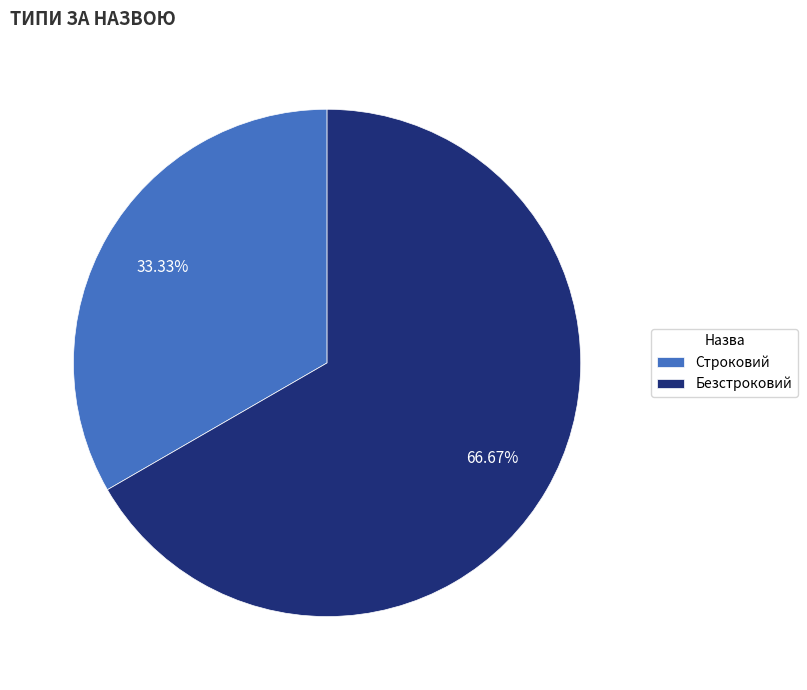

Is it true that Безстроковий is 67% of the pie?

True